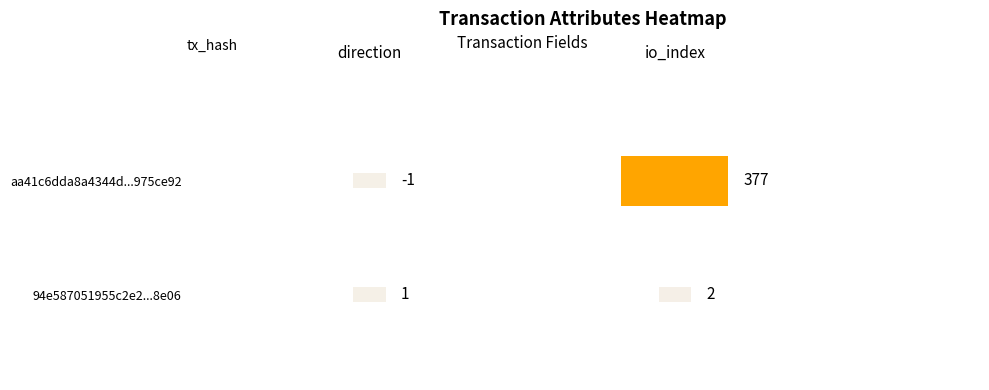

Rank the categories by 94e587051955c2e220439fbe82d6e4f136d8e06 value from highest to lowest.

1, 0